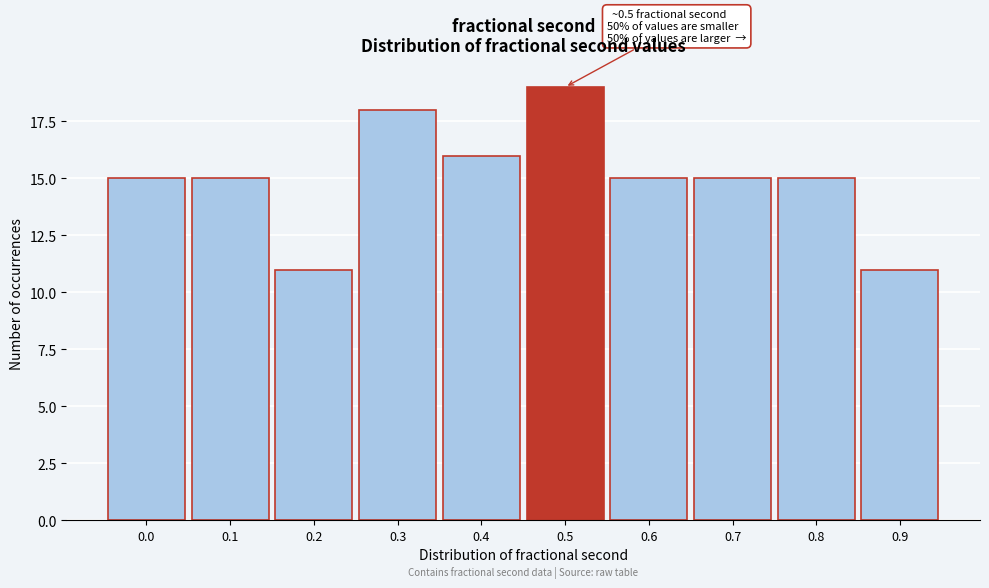

Reading left to right, transcribe all the data shown in this chart.

15	15	11	18	16	19	15	15	15	11